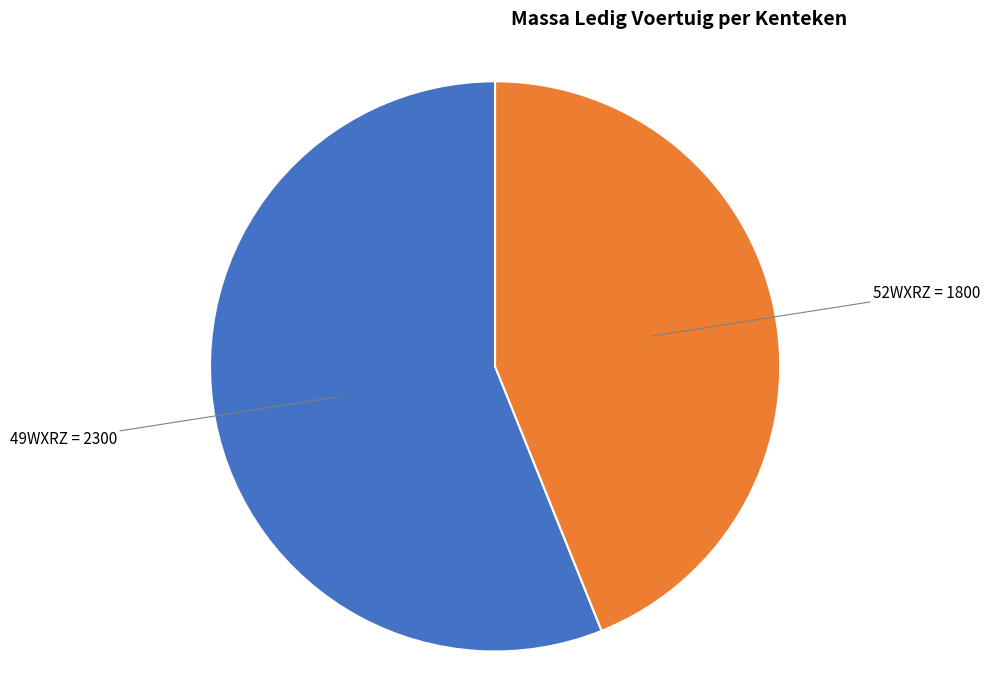

Is there any slice that represents more than half of the pie?

Yes